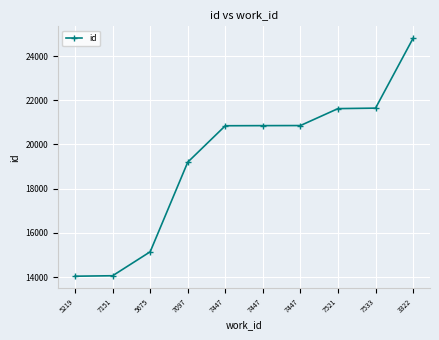

What is the value of the 3rd point from the left?

15146